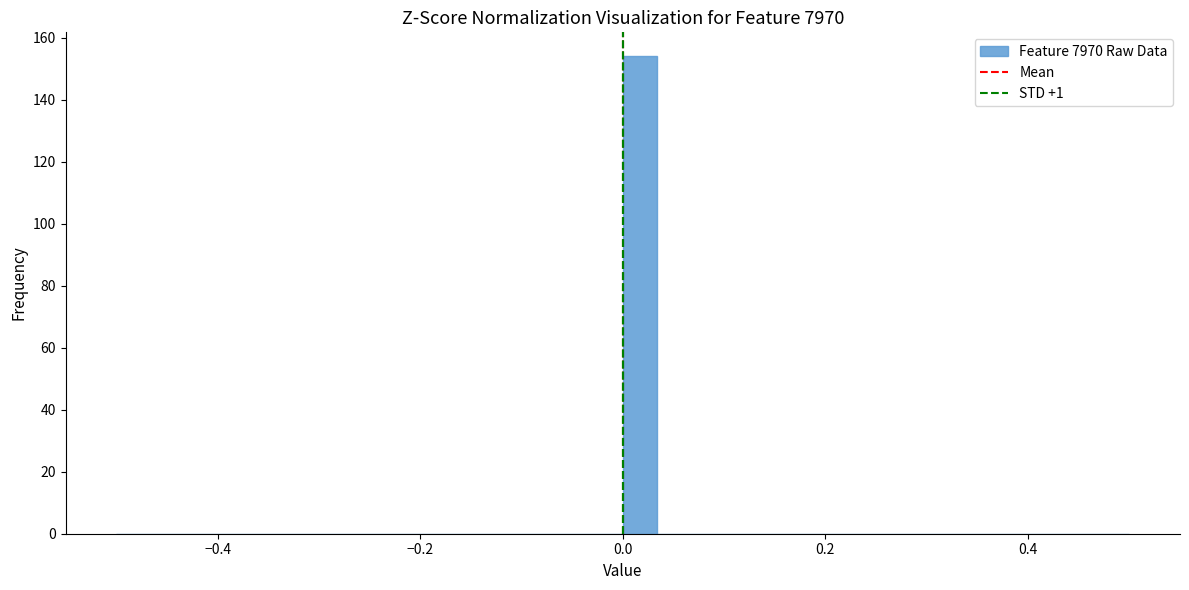

Around what value on the x-axis is the tallest bar? Give the approximate position of its centre, as read against the axis.

0.02